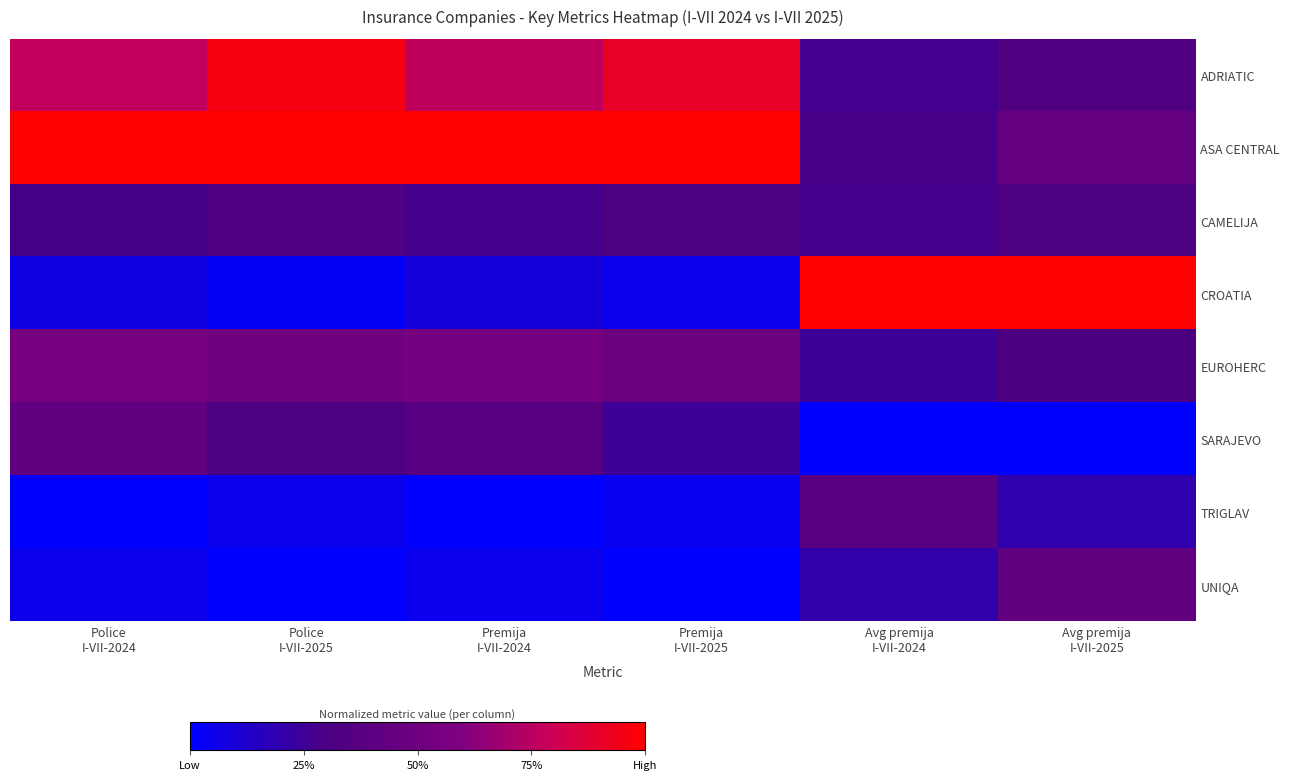

Which series has the widest spread of values?

CROATIA